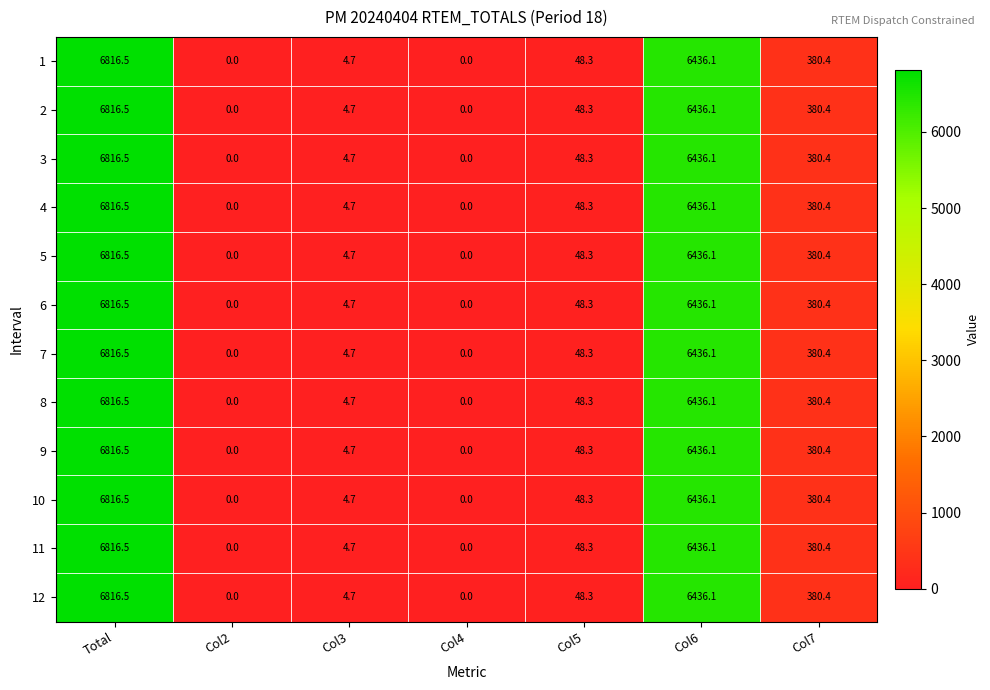

At which label does 7 reach its peak?

Total